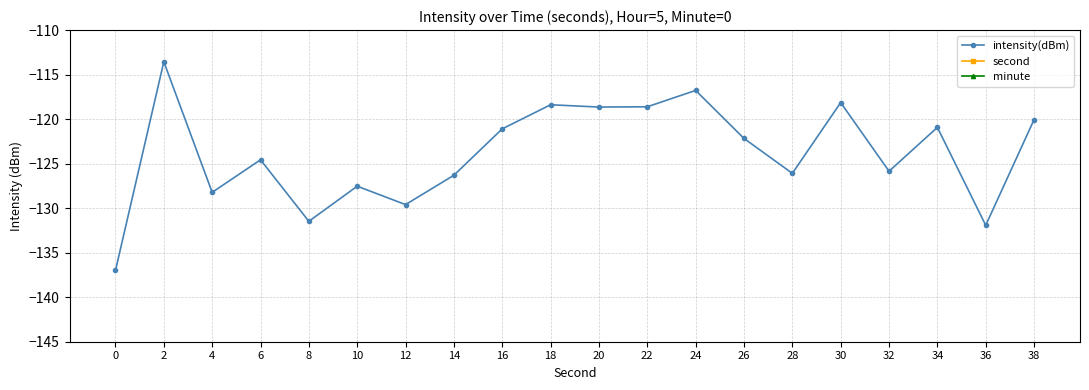

What is the difference between the highest and lowest values at 22?

140.6